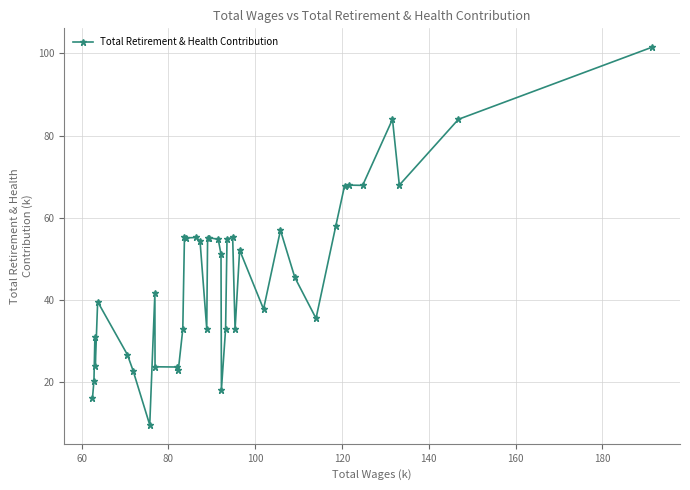

What is the smallest value displayed?

9.7